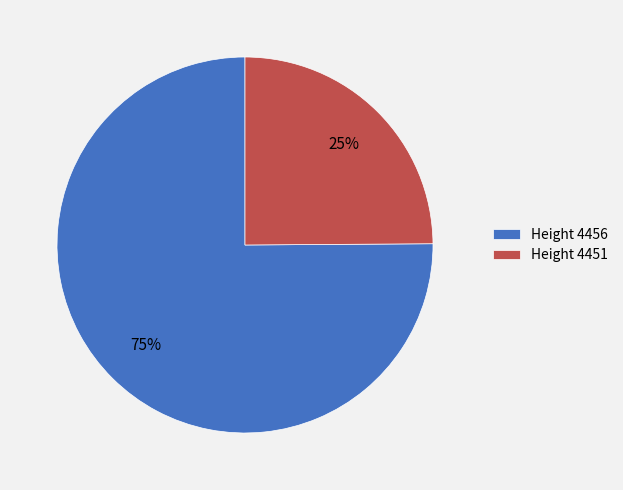

What is the smallest slice in the pie chart?

Height 4451